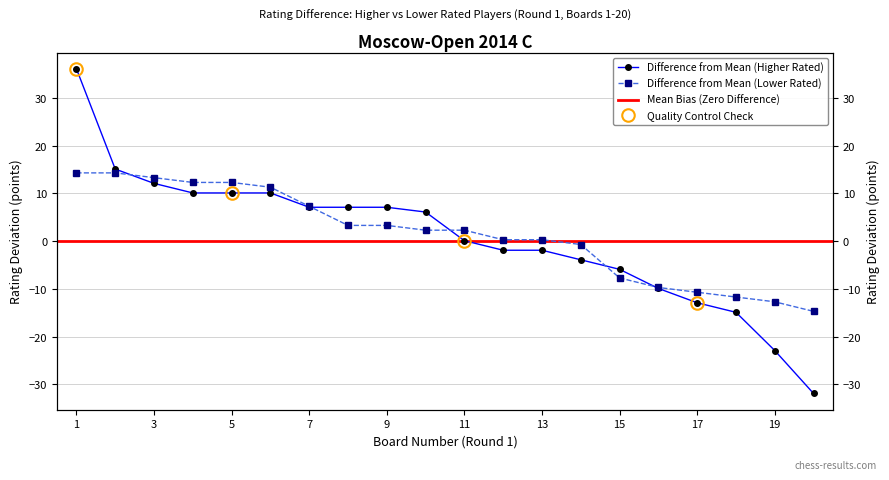

Which series changed the most between 1 and 4?

Higher Rated